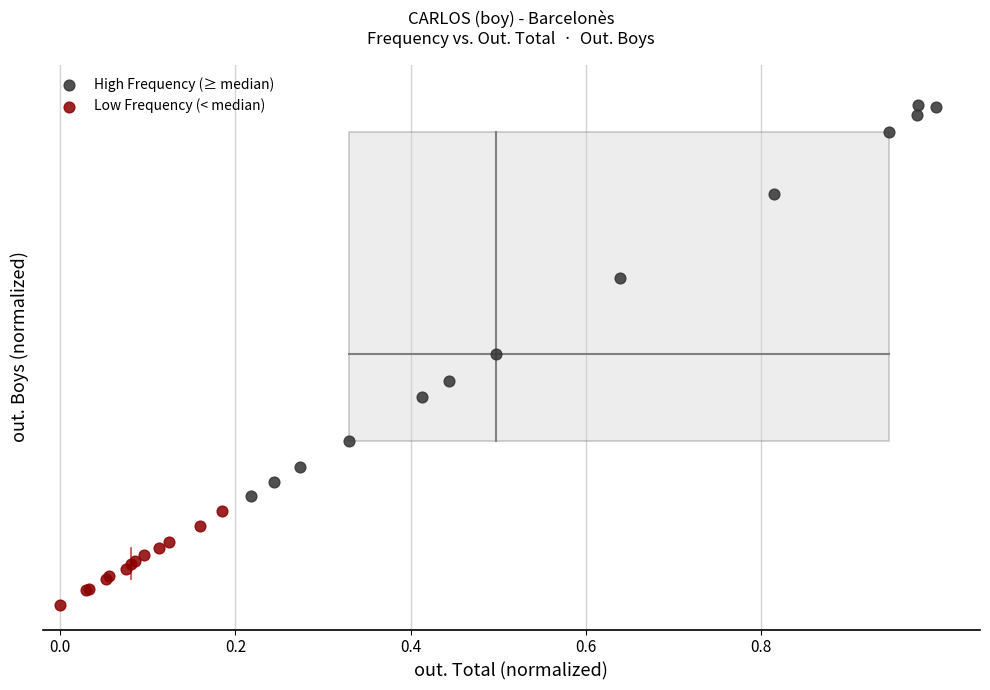

What are all the series names shown in the legend?

High Frequency (≥ median), Low Frequency (< median)